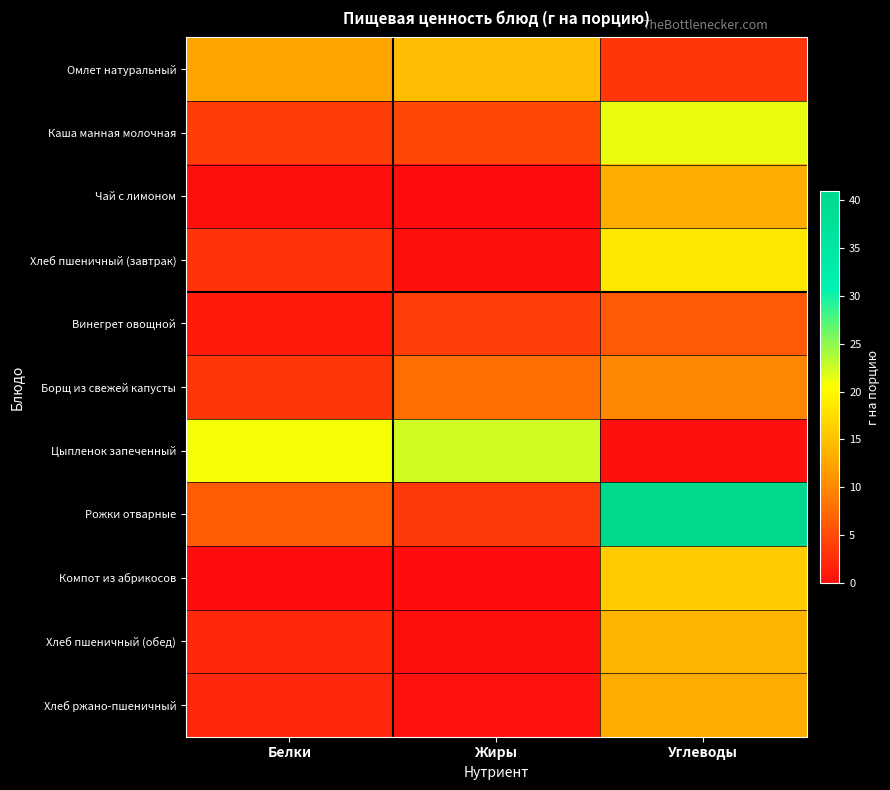

What is the difference between the highest and lowest values at Белки?

20.7